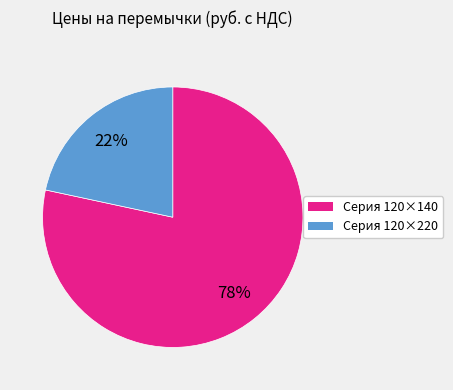

Does any single category account for the majority?

Yes